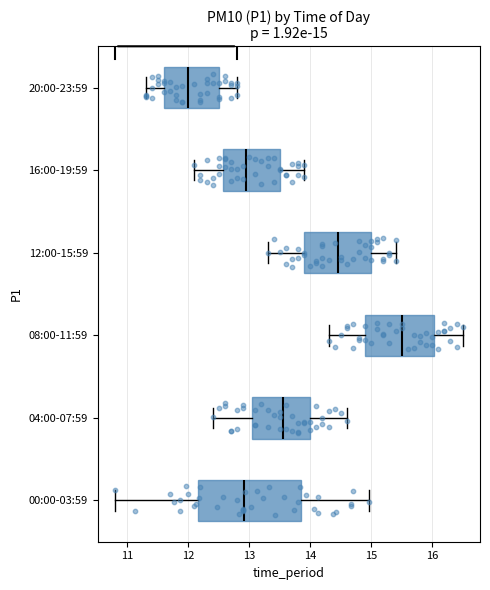

Which box is the widest, from its left edge to its right edge?

00:00-03:59